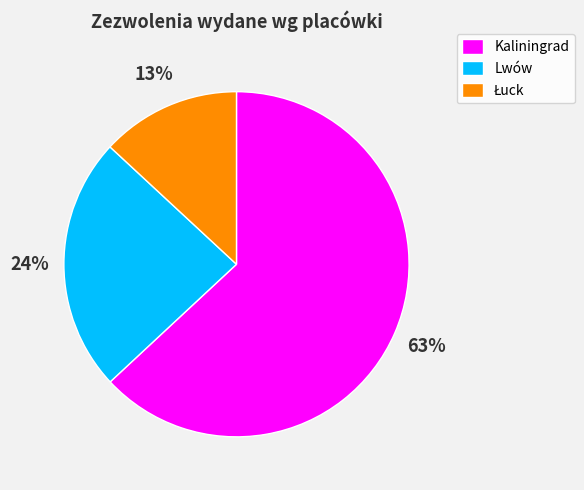

How many segments does this pie chart have?

3